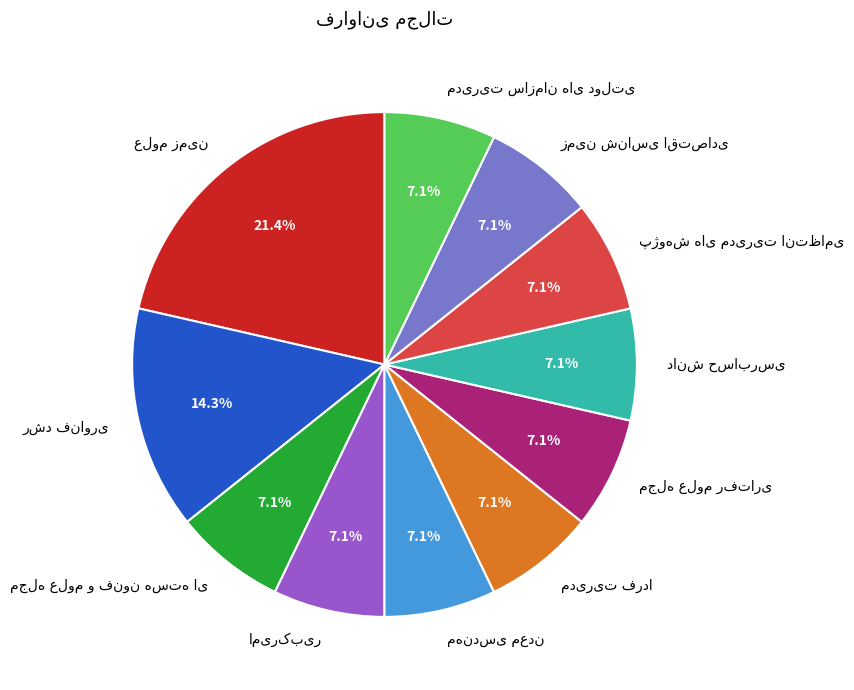

Does any single category account for the majority?

No